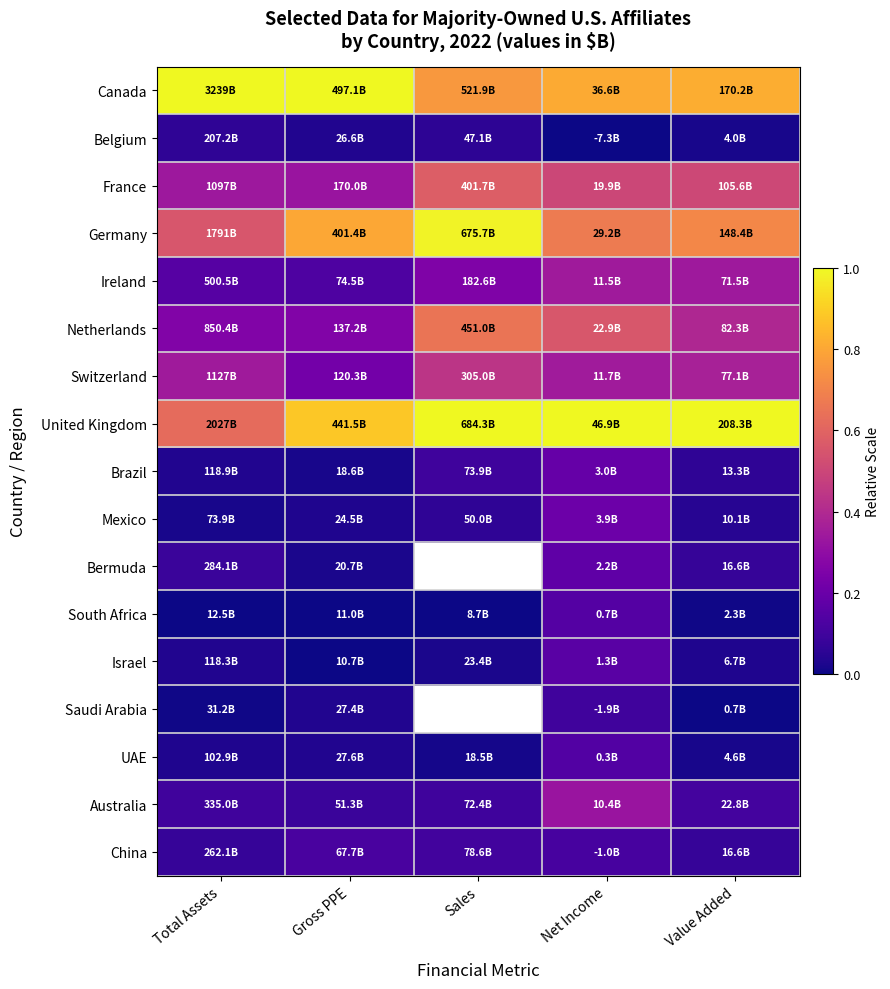

Count the Israel values in the range 0 to 1.

5